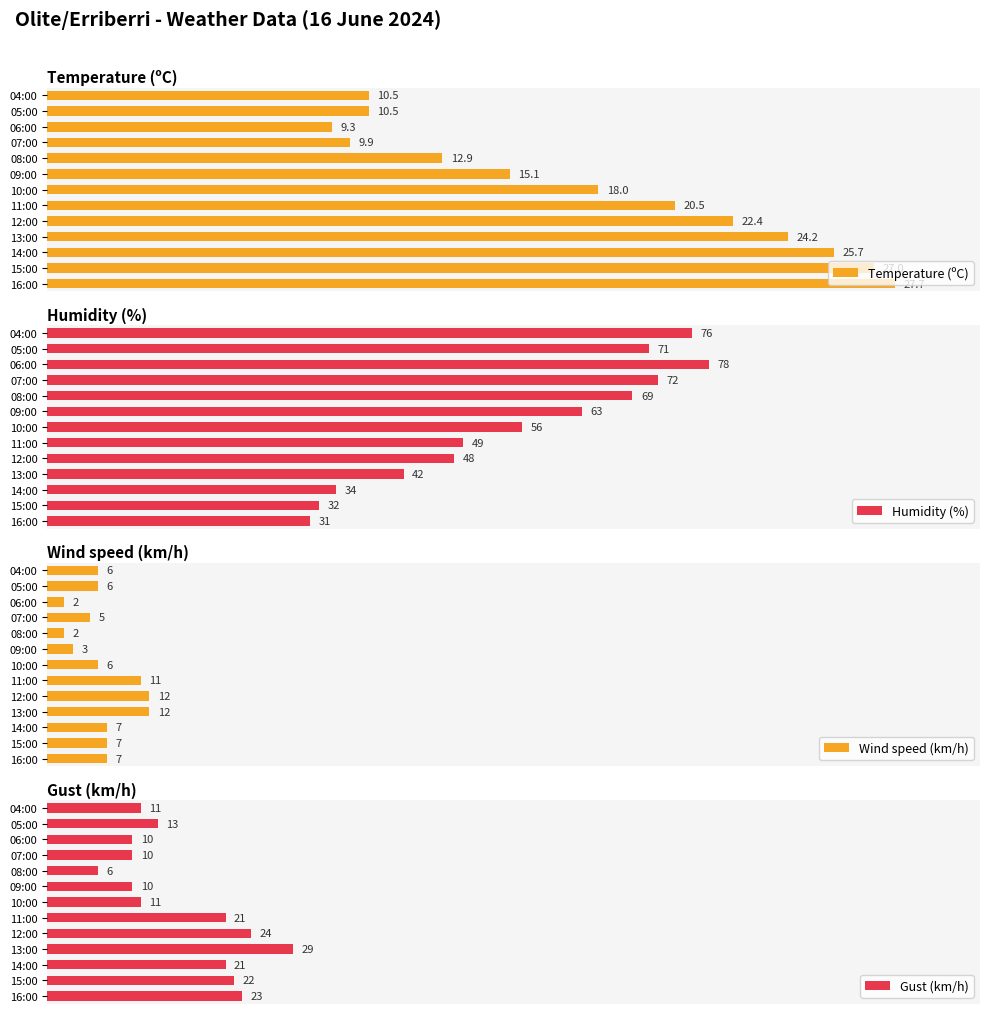

Where is Humidity (%) nearest to the value 54?

10:00